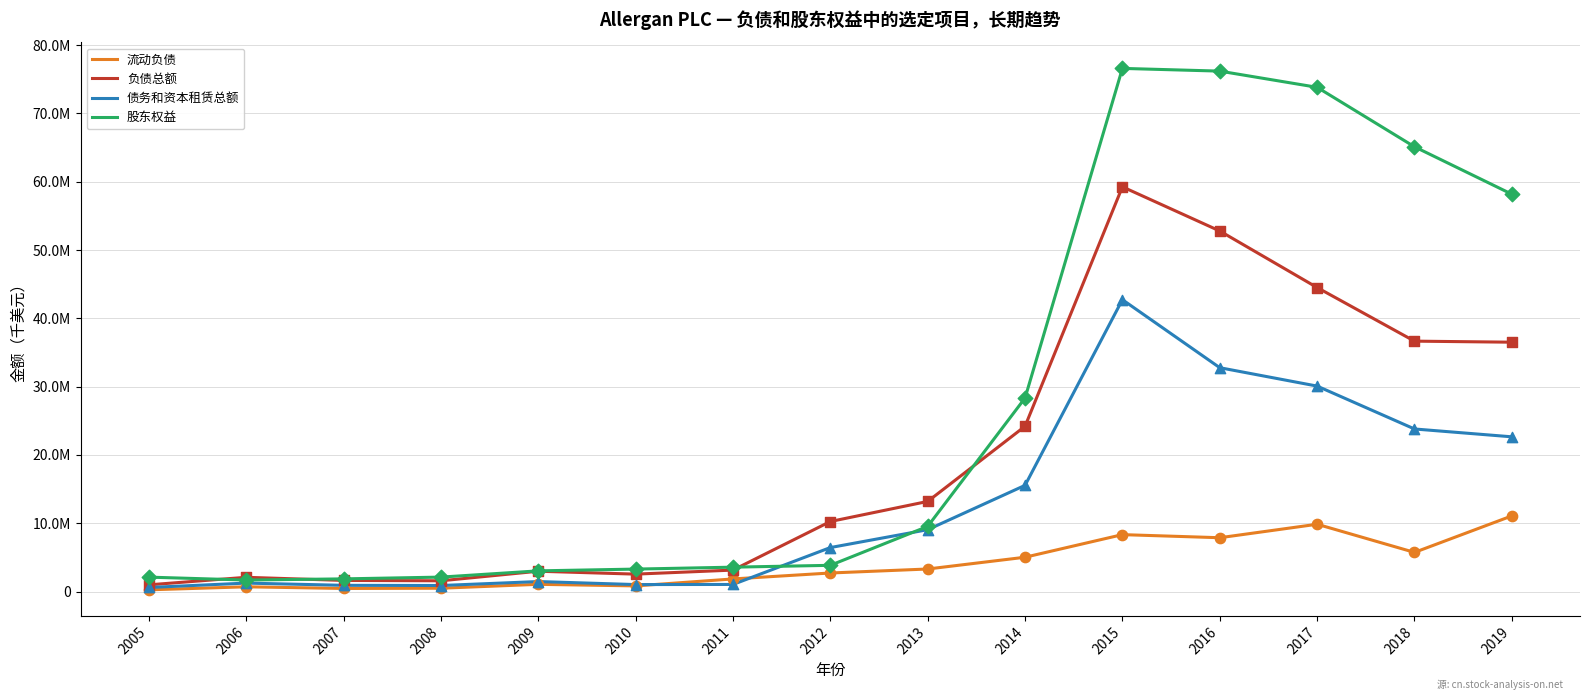

Which series has the largest total across all categories?

股东权益